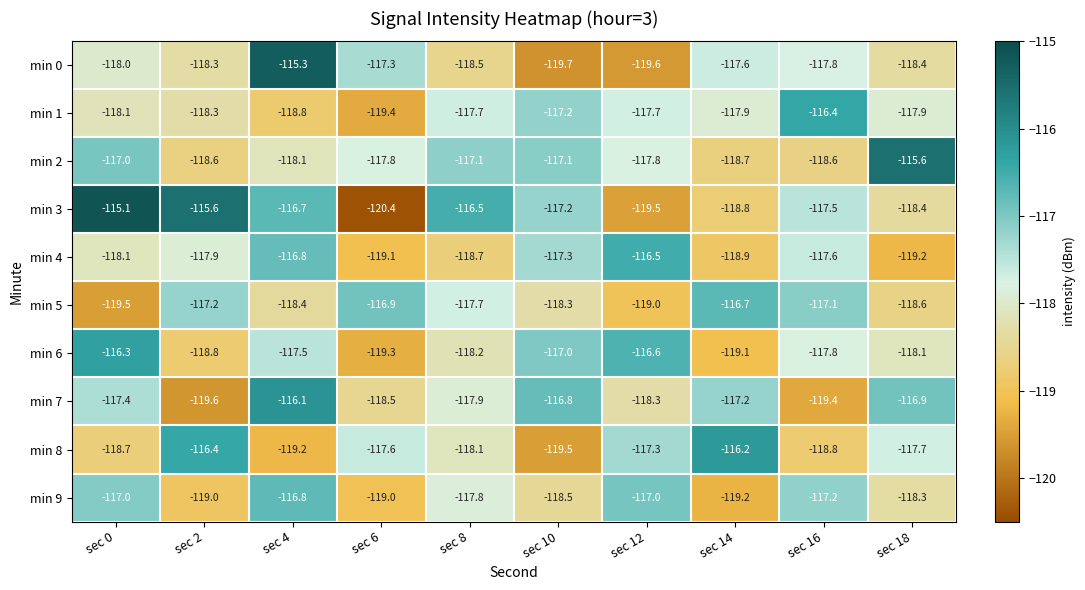

The value of min 7 at sec 10 is -116.8. True or false?

True